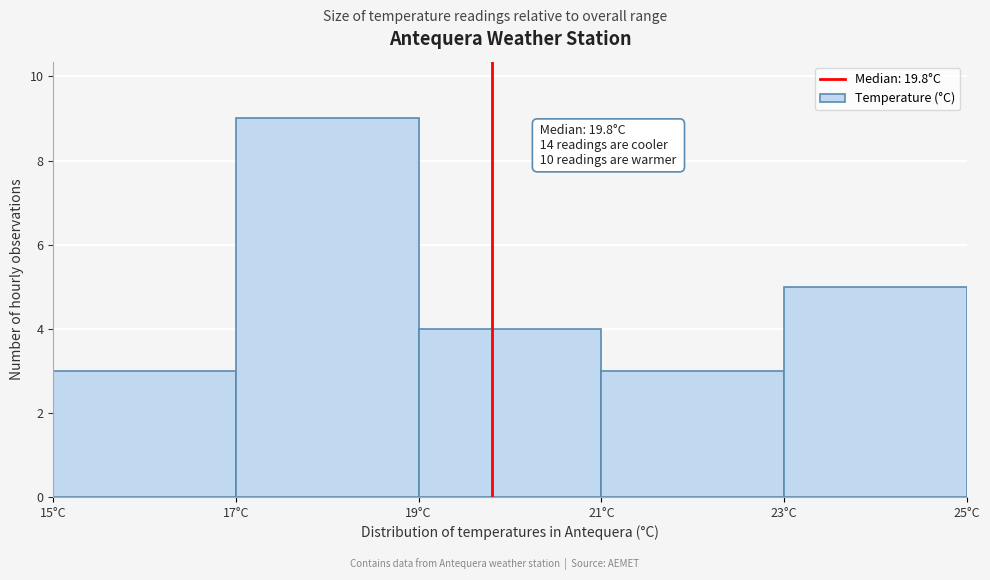

Which range on the x-axis has the tallest bar?

17 to 19